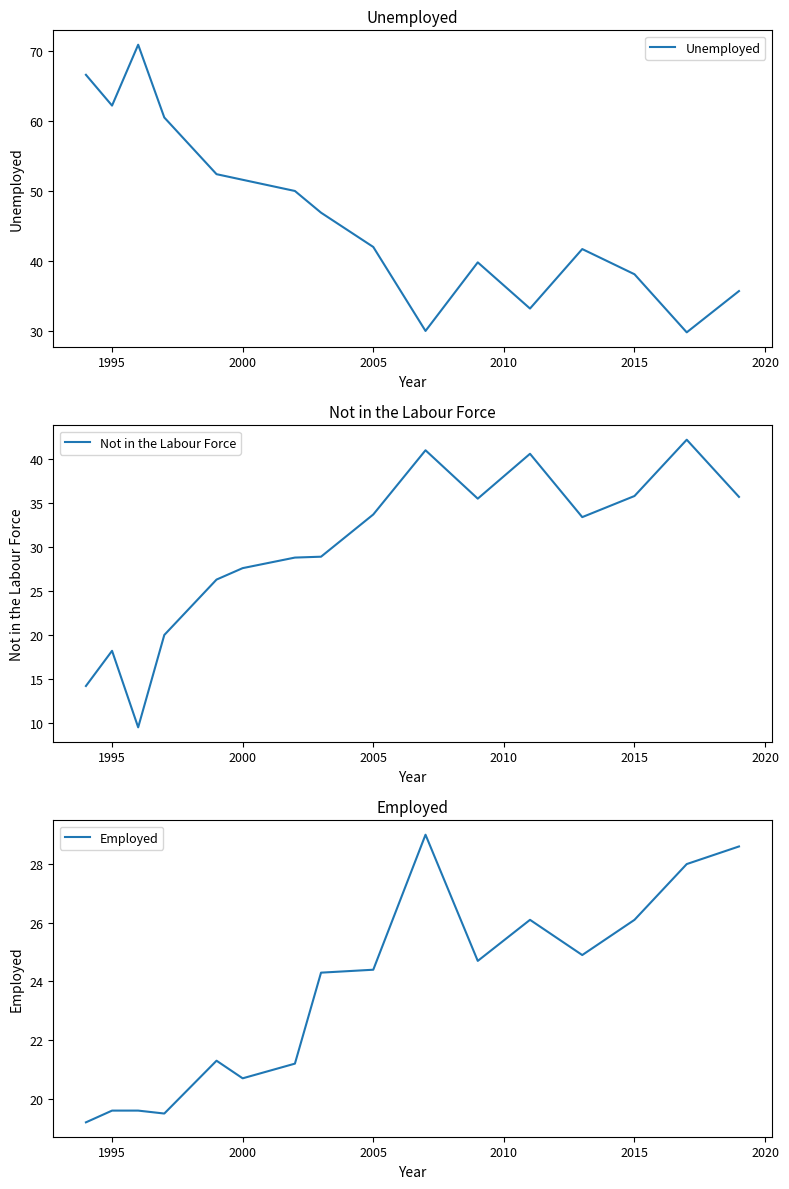

The Unemployed series shows 20.9 at 2000. True or false?

False